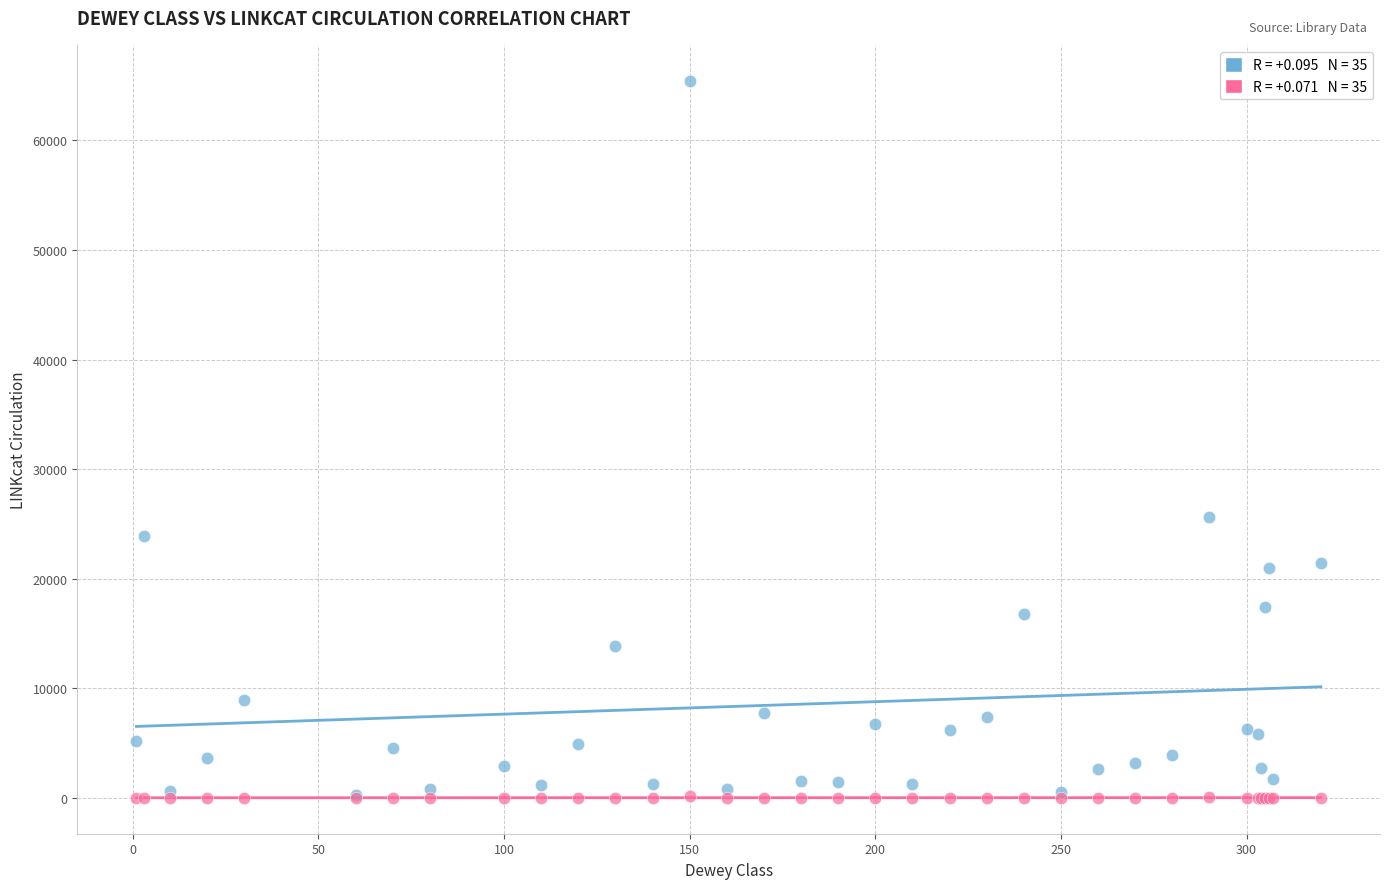

Across all series, what Y value is closest to 32725?

25642